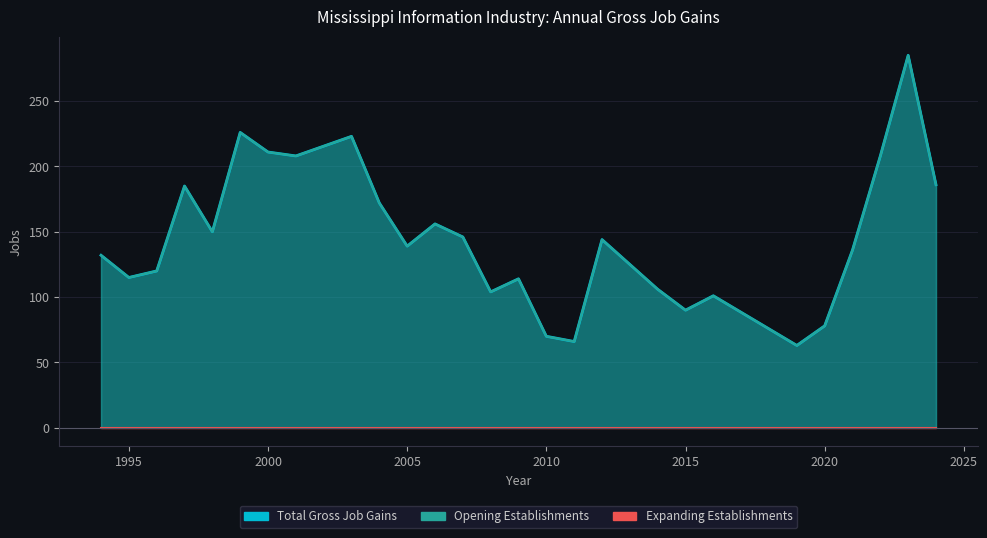

What is the value of the Total Gross Job Gains point at the 16th from the left?

70